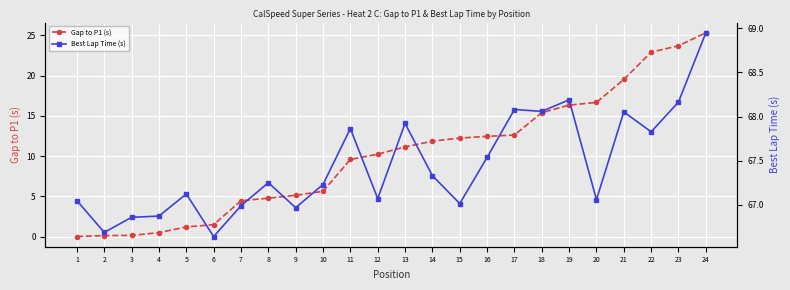

What is the total value across all series at 3?

67.0